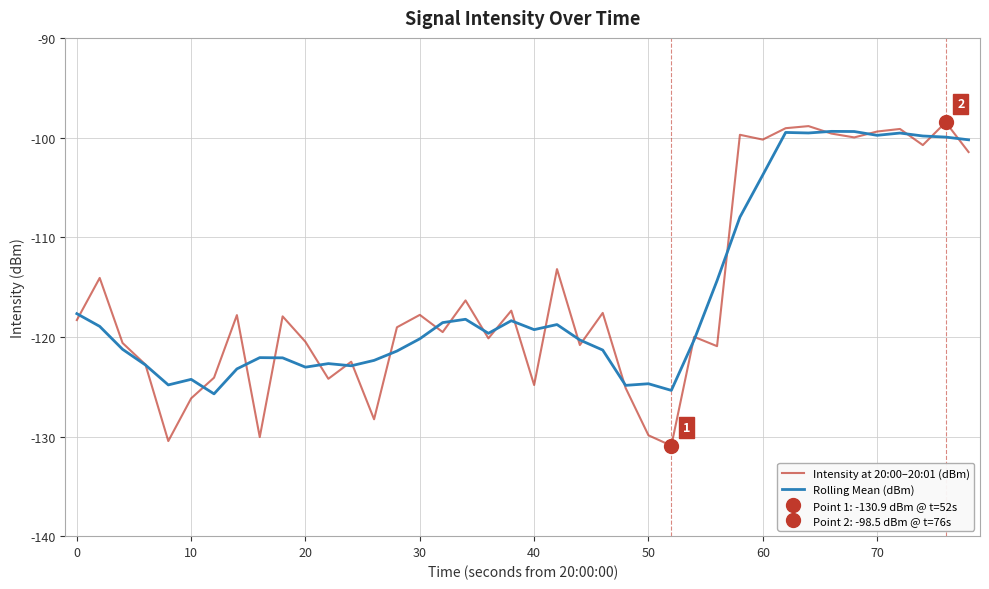

True or false: Intensity at 20:00–20:01 (dBm) has a value of -79.8 at 30.

False